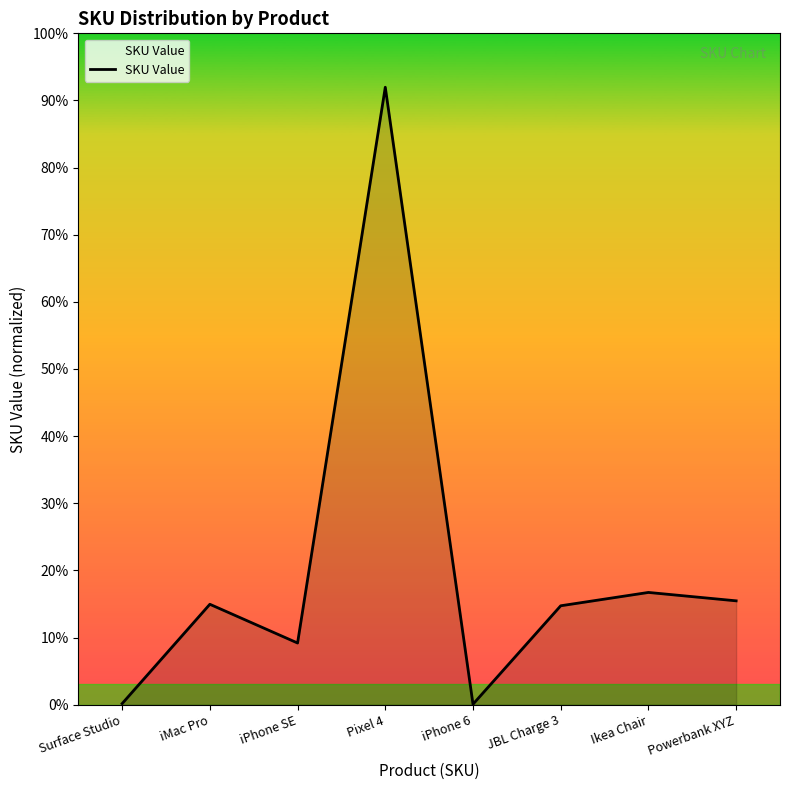

What is the label of the 7th point from the left?

Ikea Chair